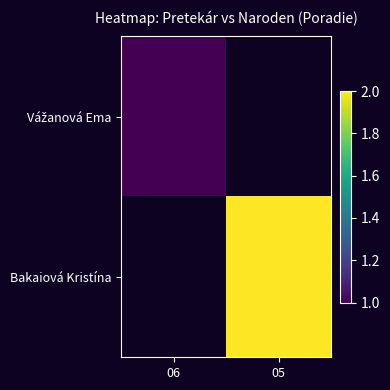

Which series has the widest spread of values?

Vážanová Ema